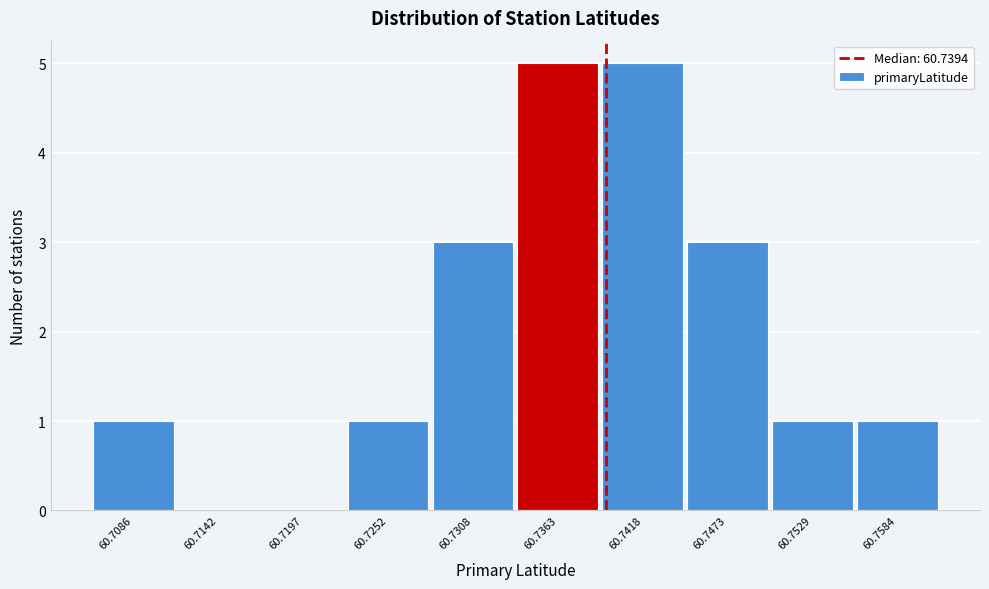

Reading left to right, transcribe this chart: for each bar, give the range it covers on the x-axis and its height. Neither the bar edges nor the heights are printed on the chart, so give them approximately, as read against the axes.

60.706 to 60.711: 1
60.711 to 60.717: 0
60.717 to 60.722: 0
60.722 to 60.728: 1
60.728 to 60.734: 3
60.734 to 60.739: 5
60.739 to 60.745: 5
60.745 to 60.750: 3
60.750 to 60.756: 1
60.756 to 60.761: 1